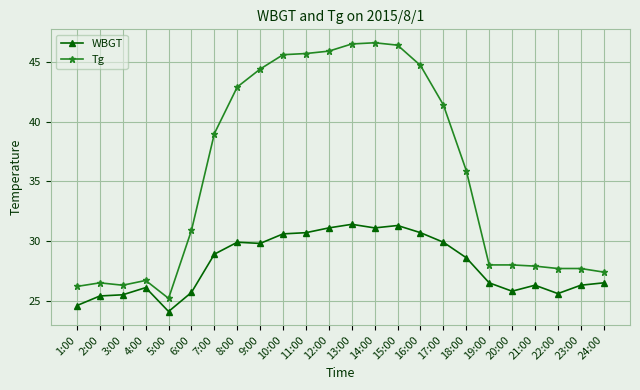

At 4:00, list the series in order from largest to smallest.

Tg, WBGT